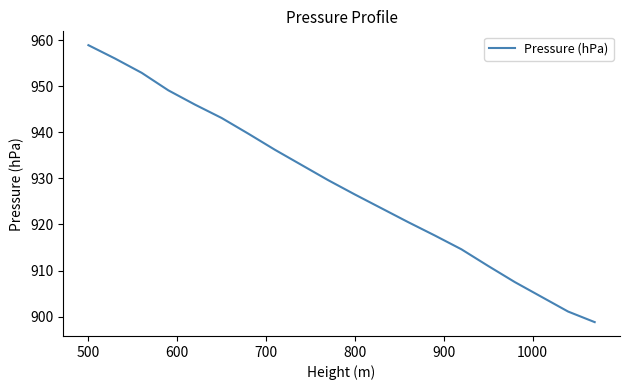

How many lines are shown in the chart?

1